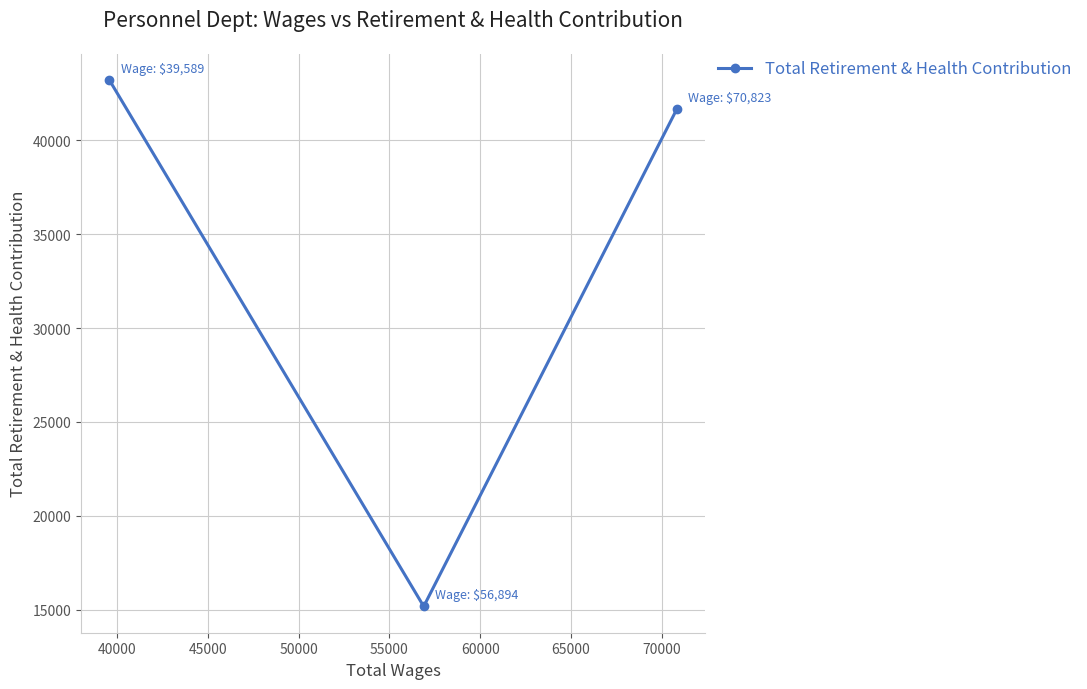

What is the greatest value displayed?

43210